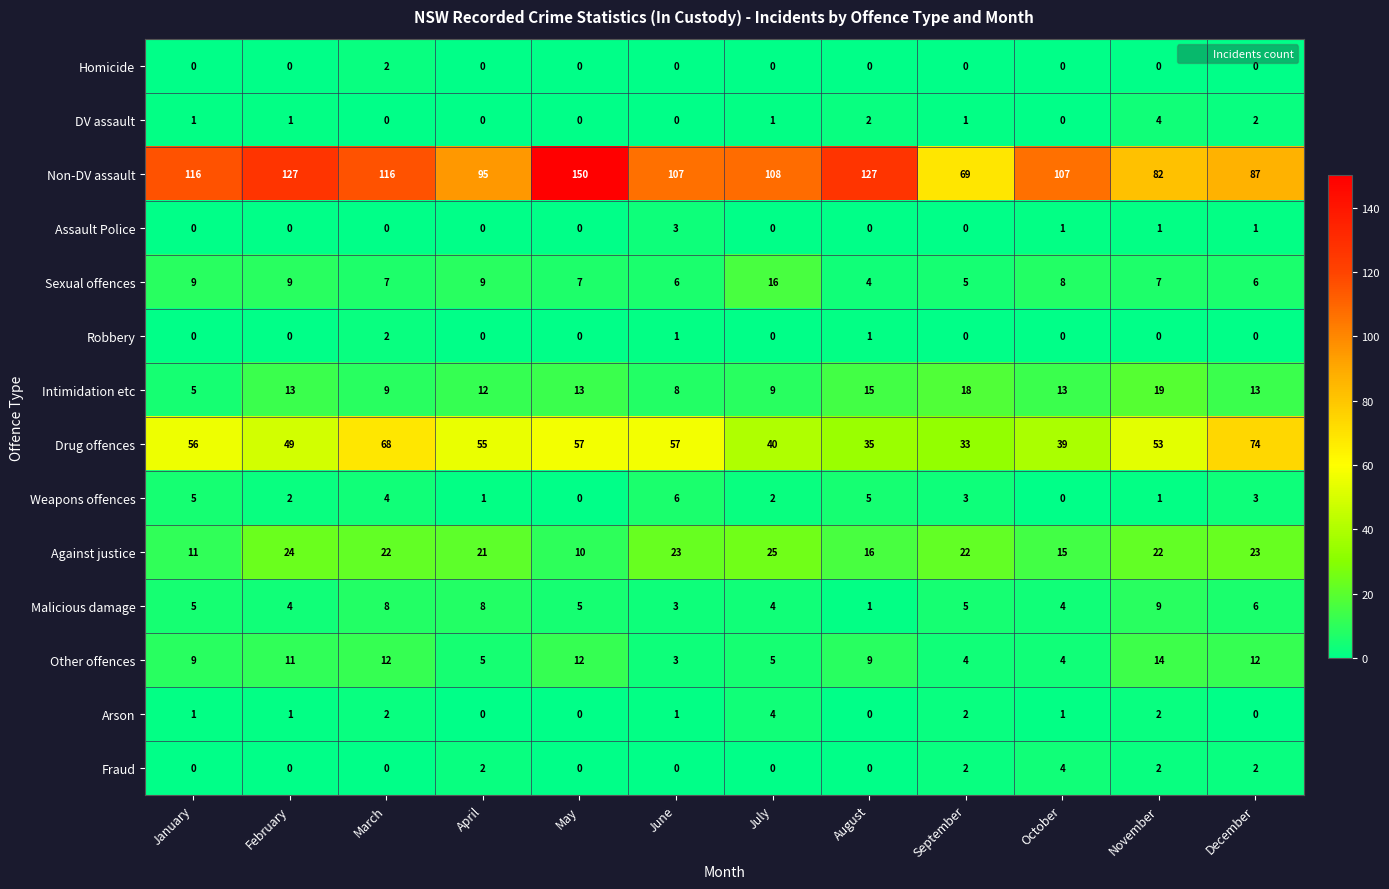

What is the sum of all Arson values?

14